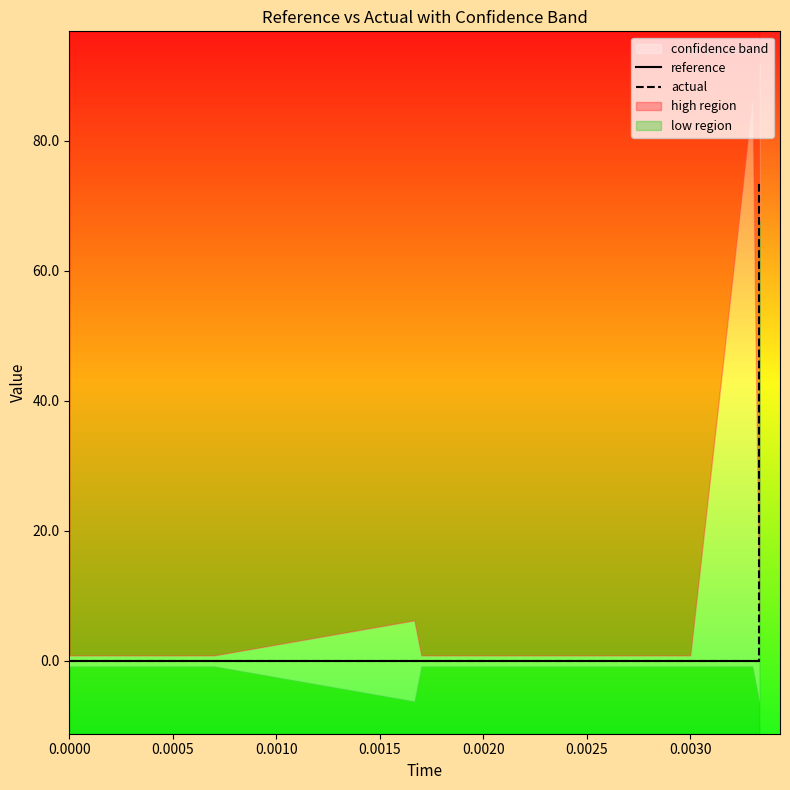

At how many categories does at least one series exceed 44?

2